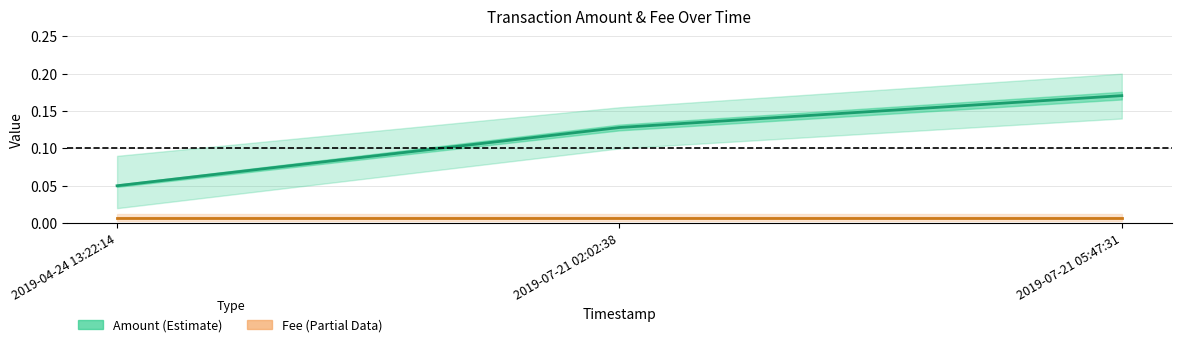

Which series has the widest spread of values?

Amount